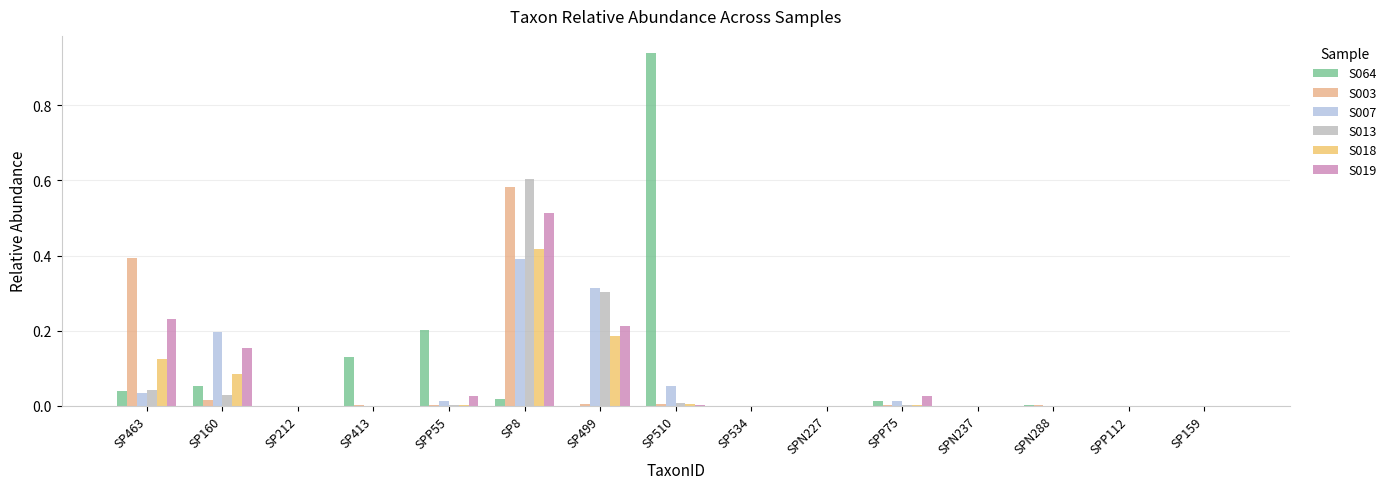

At which category is the sum across all series the highest?

SP8